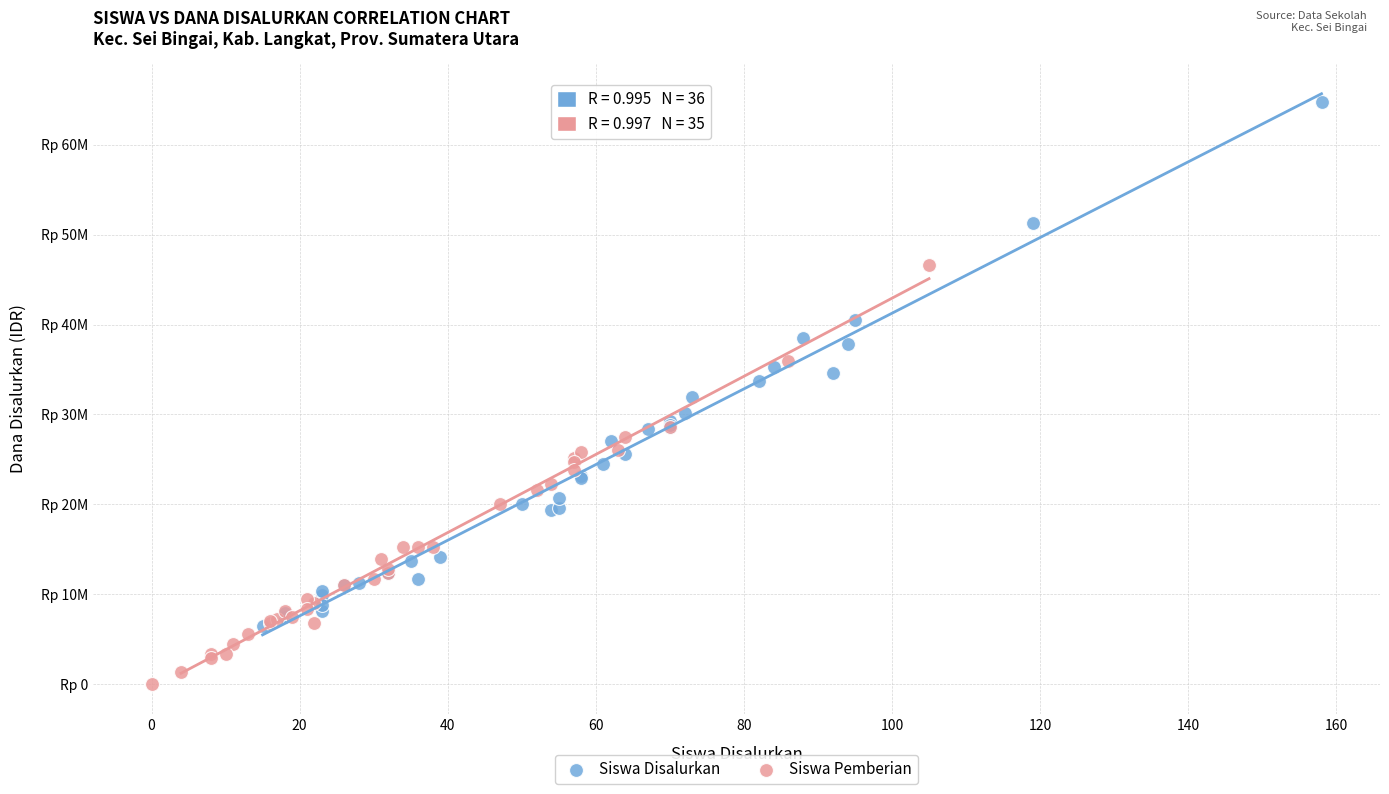

What are all the series names shown in the legend?

Siswa Disalurkan, Siswa Pemberian